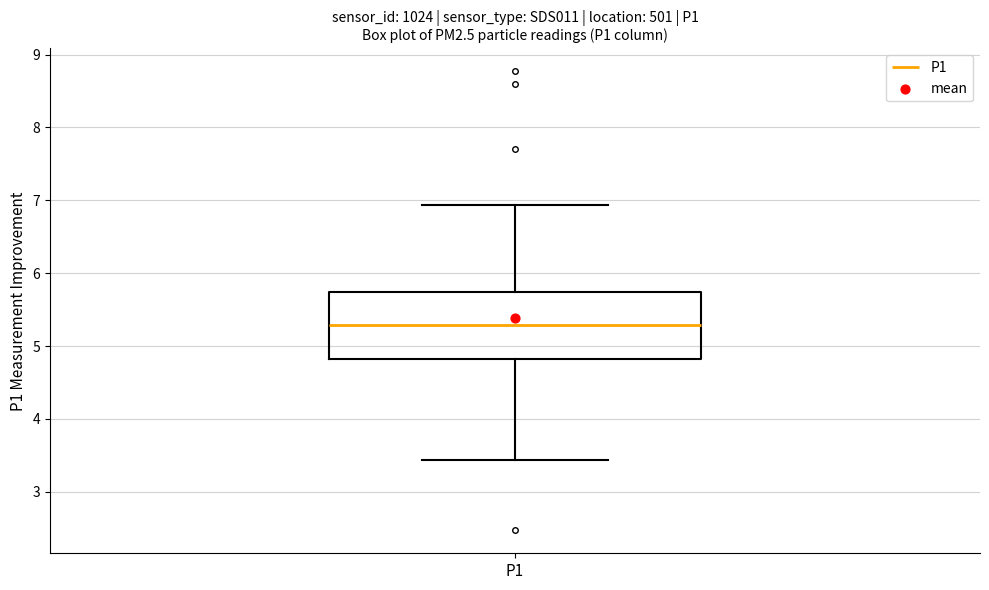

Transcribe this box plot: give where the median line is, the range the box spans, and where the two whiskers end, as read against the y-axis. The values are not printed on the chart, so give them approximately, as read against the axis.

median 5.3, box 4.8 to 5.7, whiskers 3.4 to 6.9